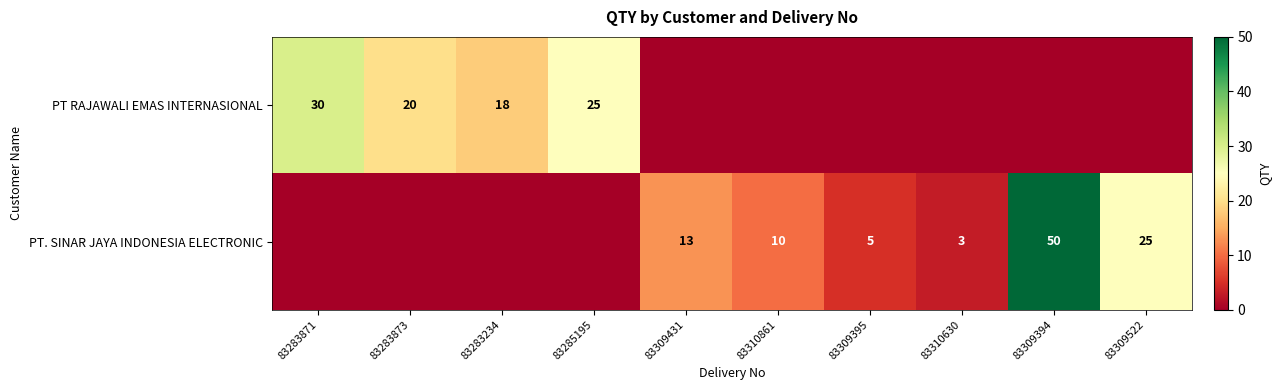

True or false: PT. SINAR JAYA INDONESIA ELECTRONIC has a value of 3 at 83309431.

False